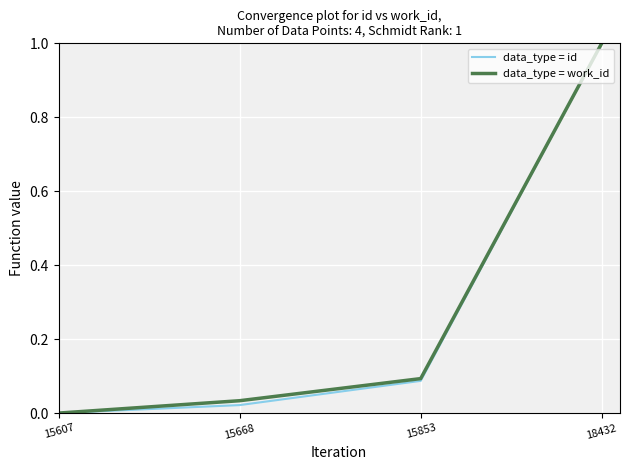

What is the total value across all series at 18432?

2.0